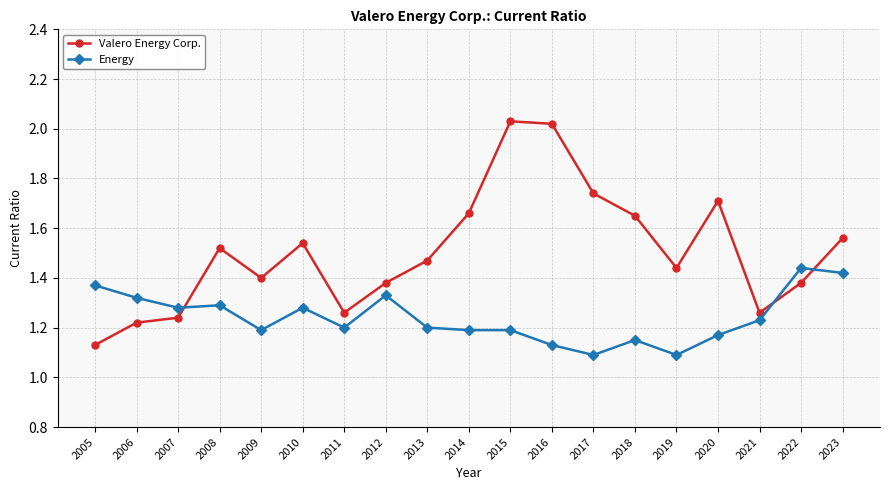

Is this an area chart (filled region under the line)?

No